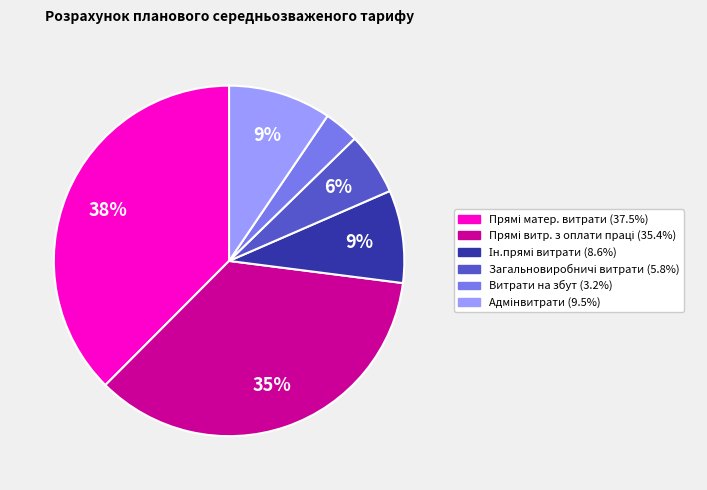

To the nearest percent, what portion does Витрати на збут represent?

3%